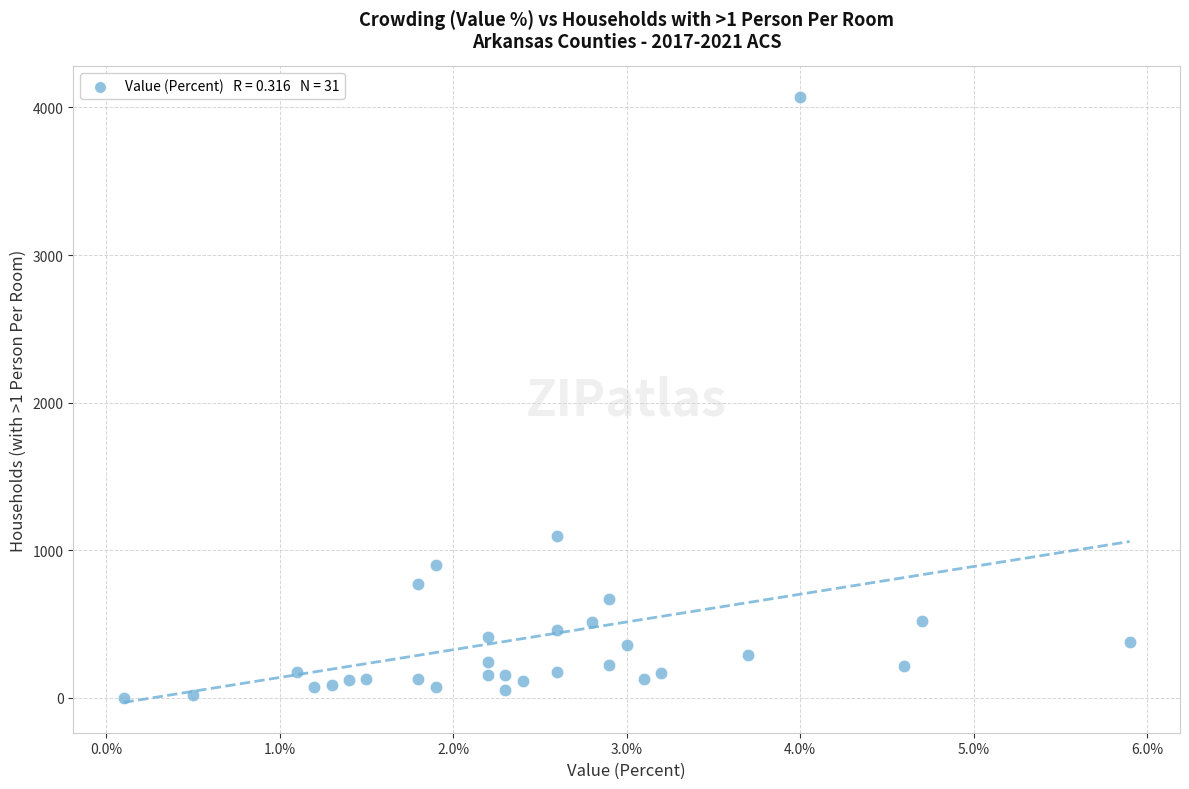

What Y value in the scatter plot is closest to 2037?

1093